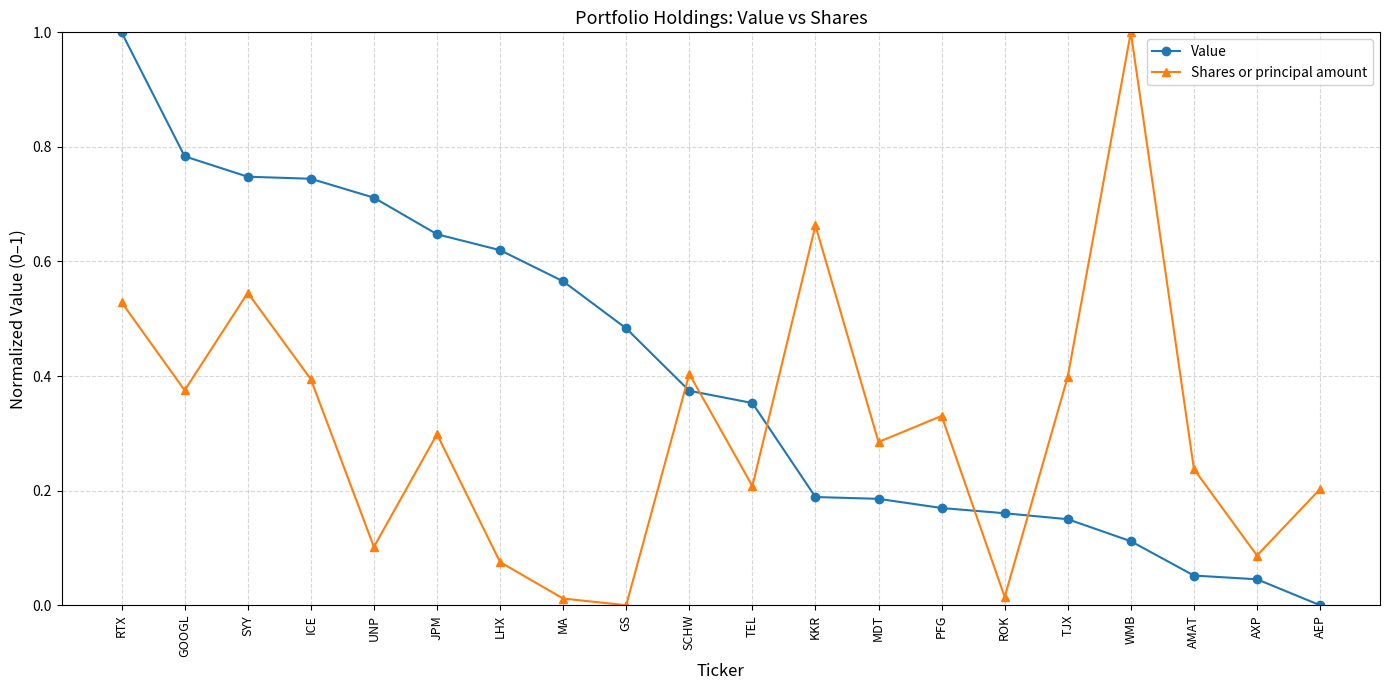

Count the number of data series in this chart.

2